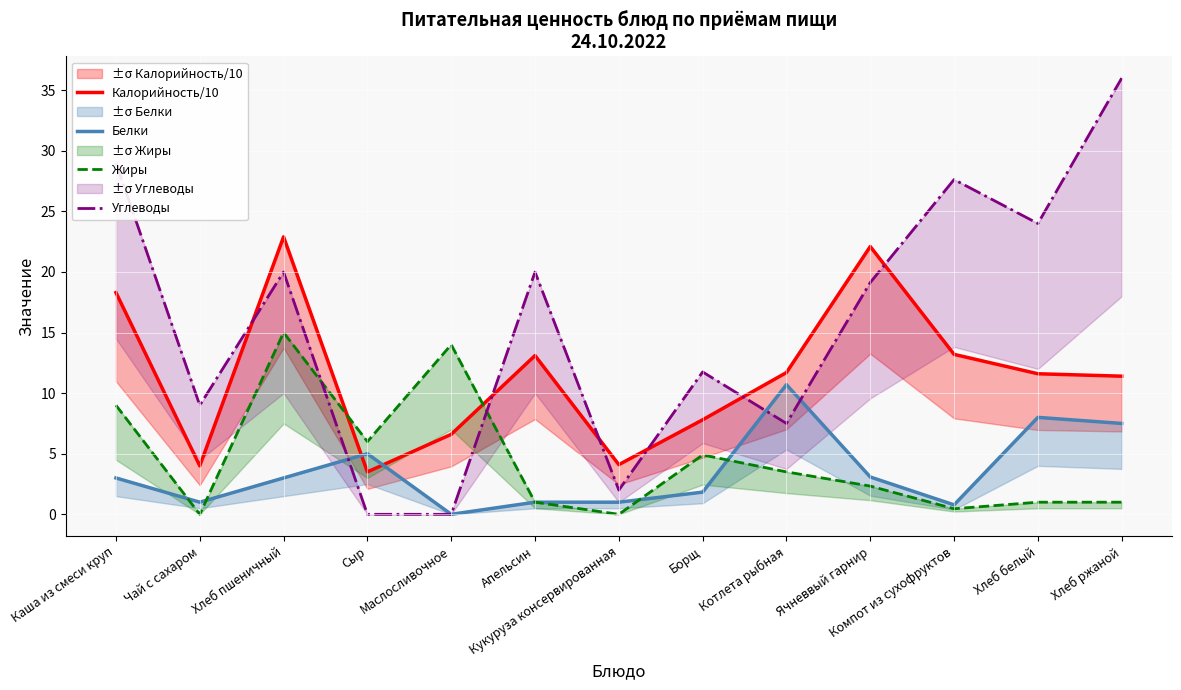

What is the maximum value shown in the chart?

36.0